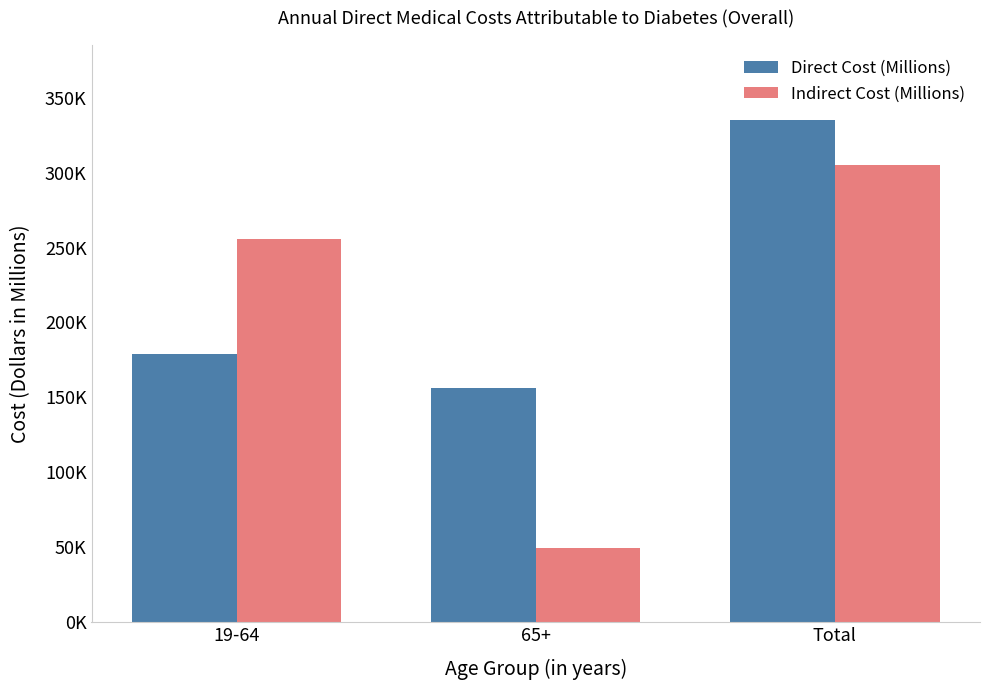

Where is Indirect Cost (Millions) nearest to the value 177360?

19-64